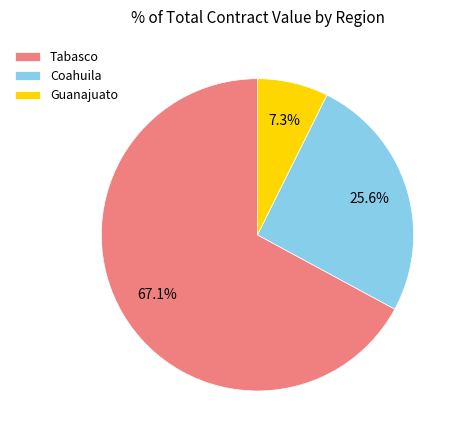

Which slice is the smallest?

Guanajuato